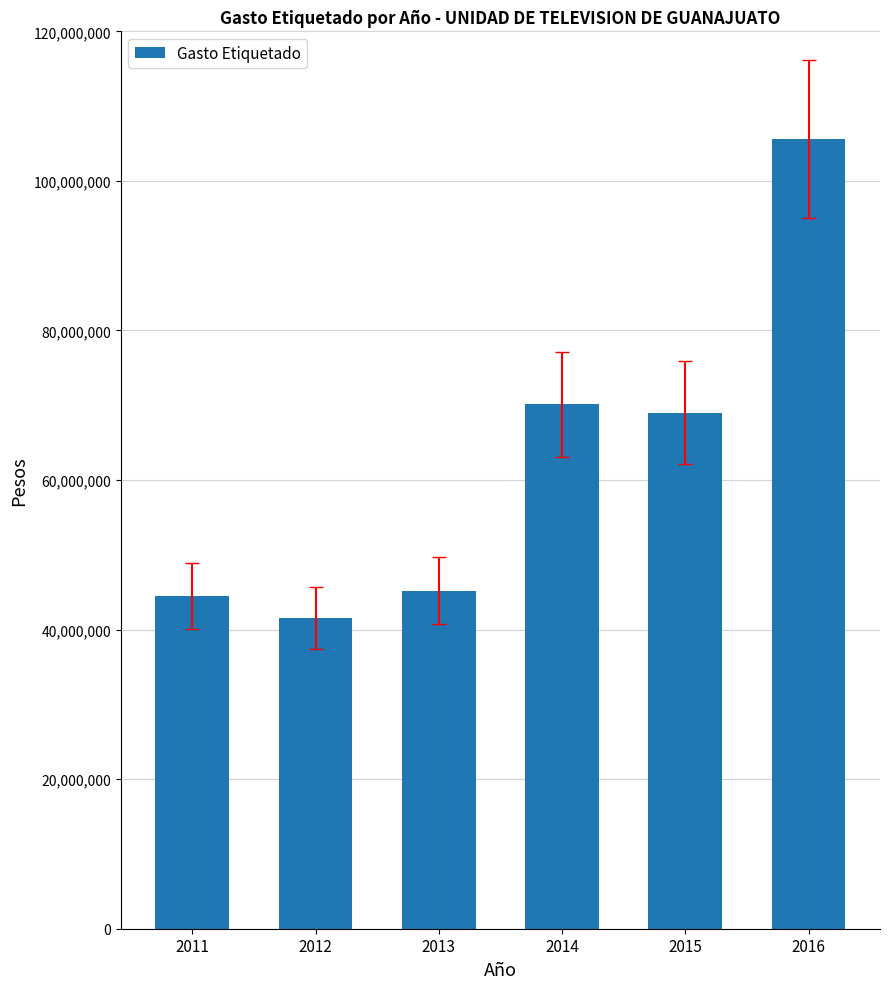

At which label does the data first exceed 68980716?

2014